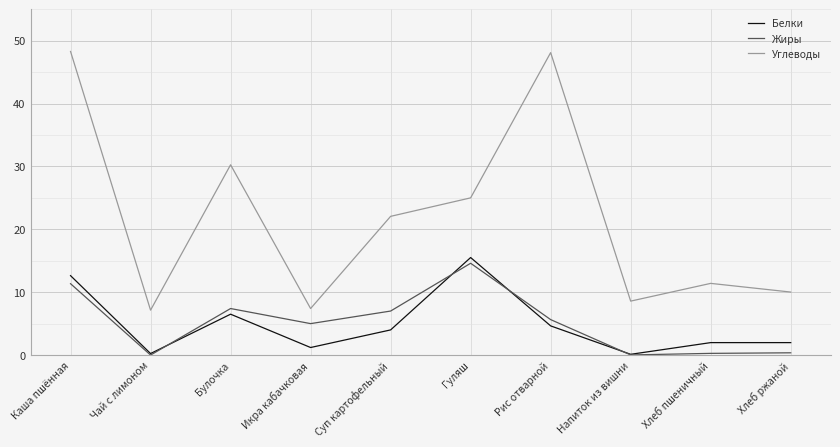

Which series has the largest range (max minus min)?

Углеводы